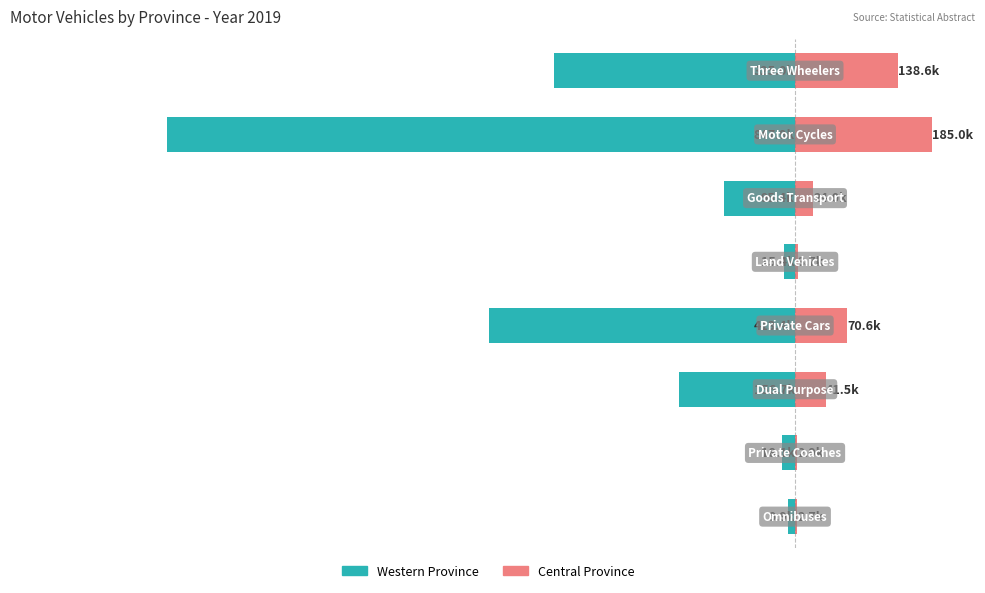

Reading left to right, what are all the values shown in this chart?

Western: -9.9	-18.1	-156.7	-413.4	-15.4	-95.4	-847.9	-325.0
Central: 2.7	2.9	41.5	70.6	3.7	24.0	185.0	138.6